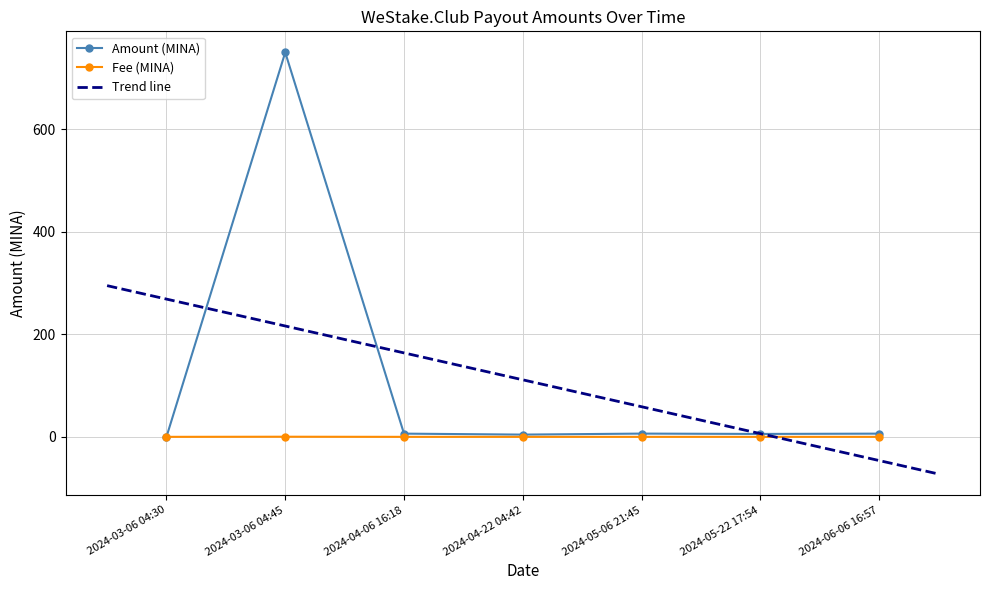

Is it true that Amount (MINA) equals 1296.0 at 2024-03-06 04:45?

False